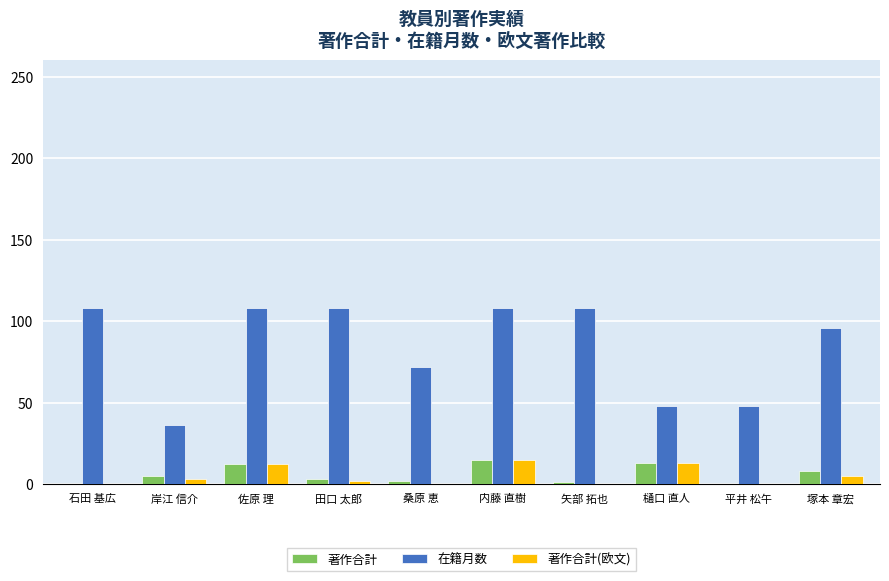

The 著作合計 series shows 8 at 塚本 章宏. True or false?

True